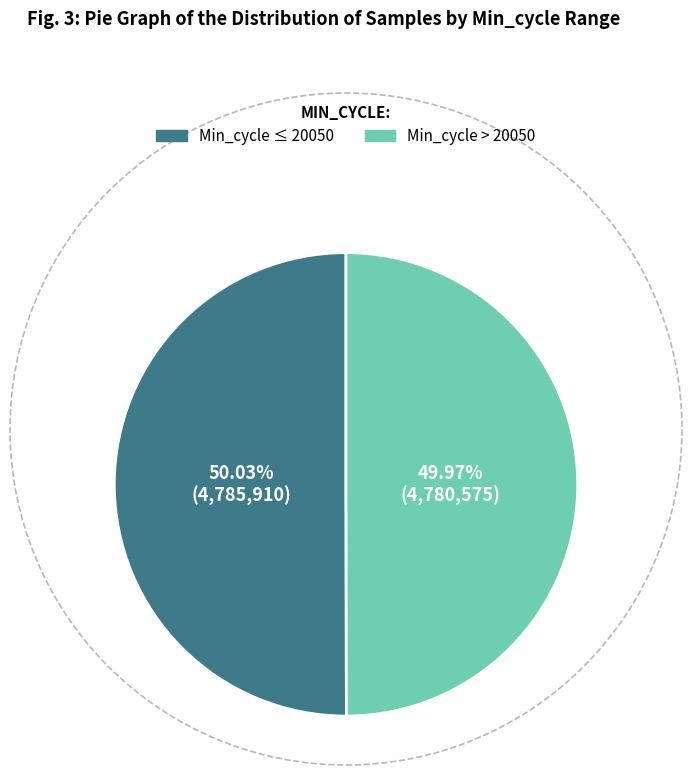

Does any single category account for the majority?

Yes